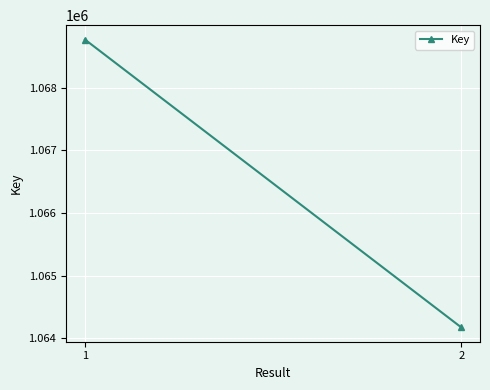

What is the difference between the maximum and minimum values?

4593